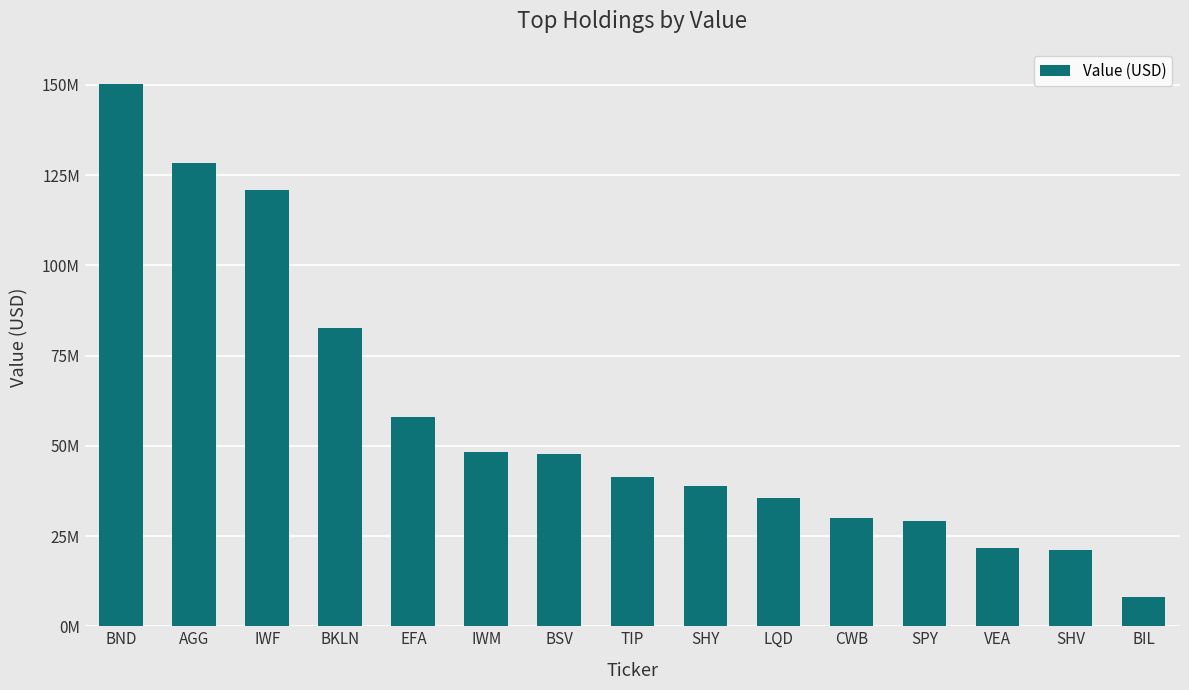

What is the smallest value displayed?

8212000